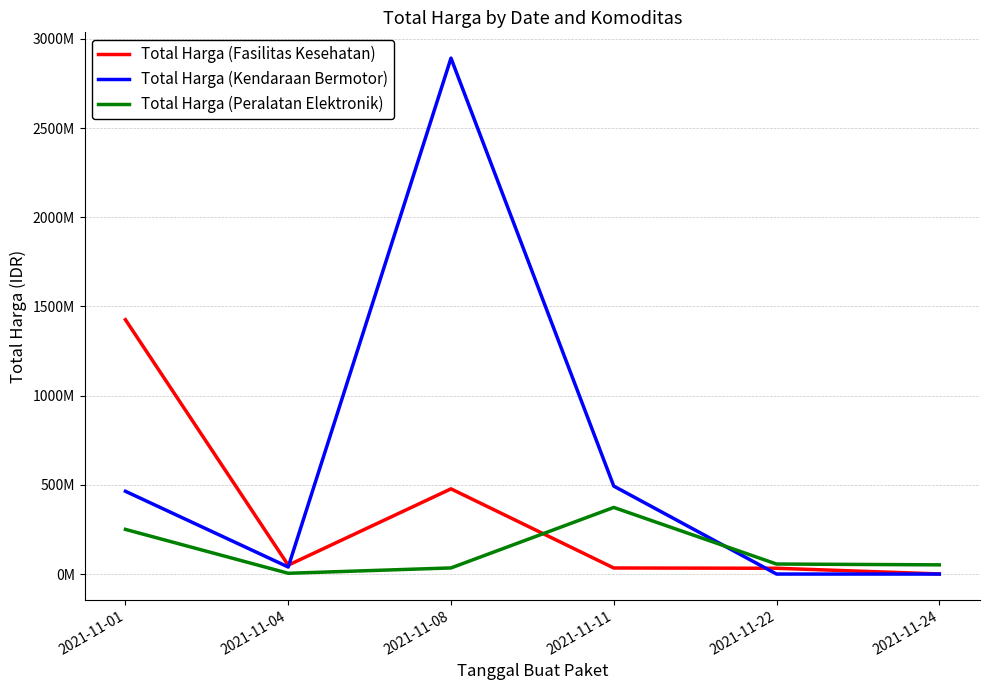

Where is Total Harga (Fasilitas Kesehatan) nearest to the value 713222887?

2021-11-08